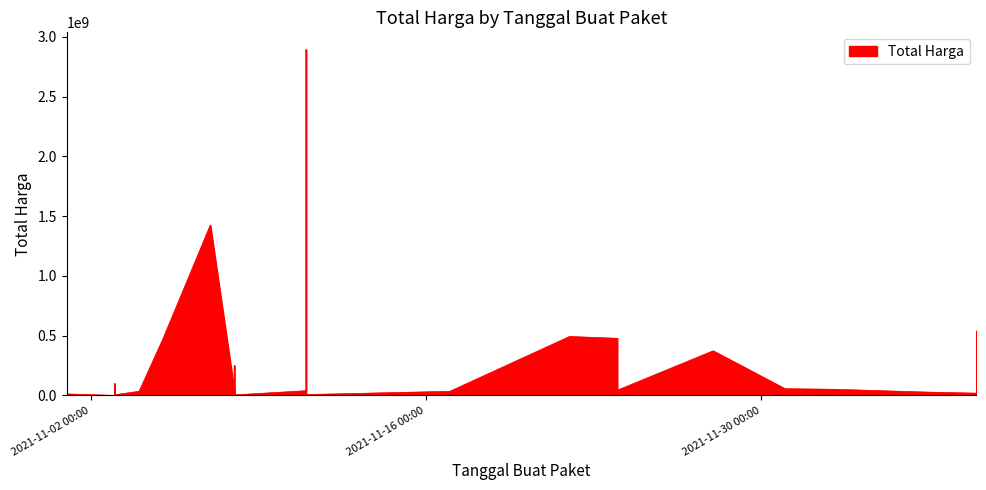

What is the sum of the values at 2021-11-22 and 2021-11-05?

957002100